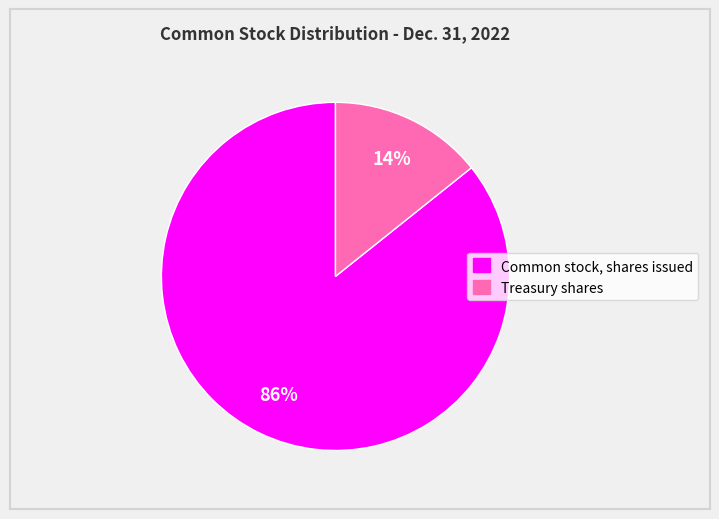

Rank the categories by value from lowest to highest.

Treasury shares, Common stock, shares issued